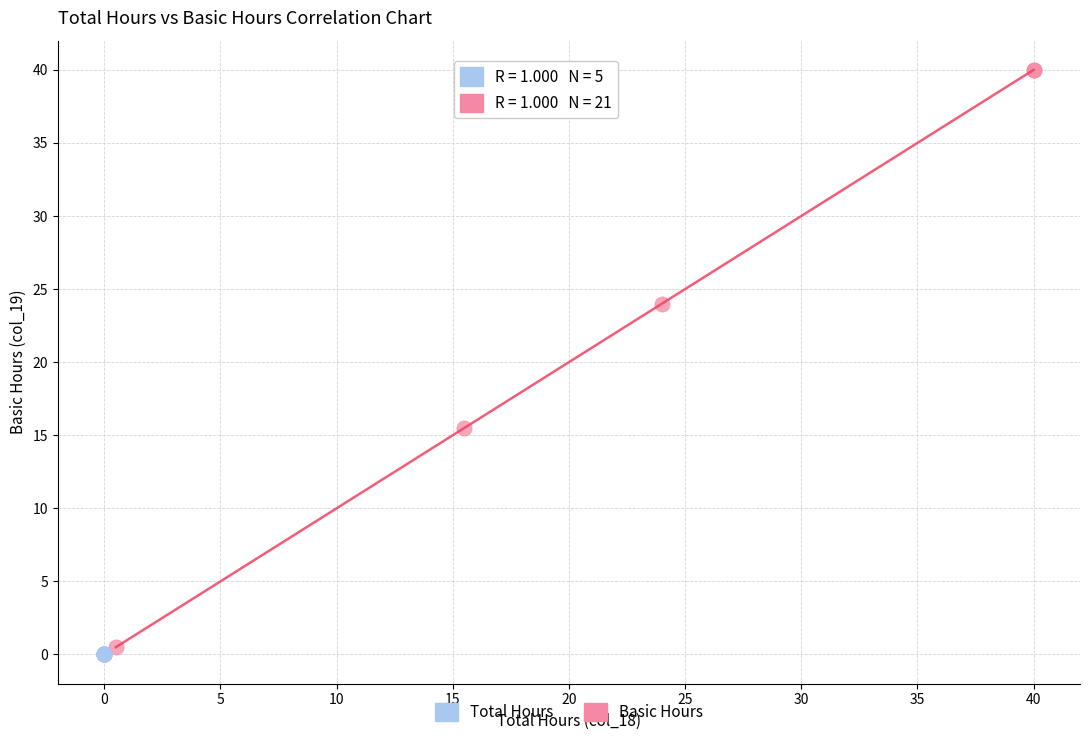

Which series reaches the minimum Y coordinate?

Basic Hours